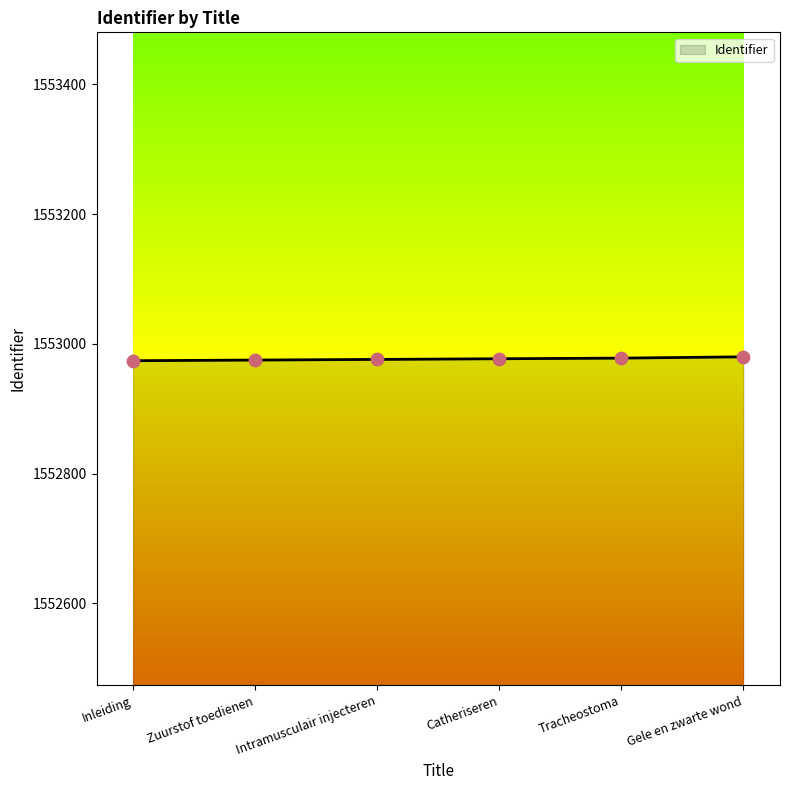

What is the change in value from Zuurstof toedienen to Intramusculair injecteren?

+1